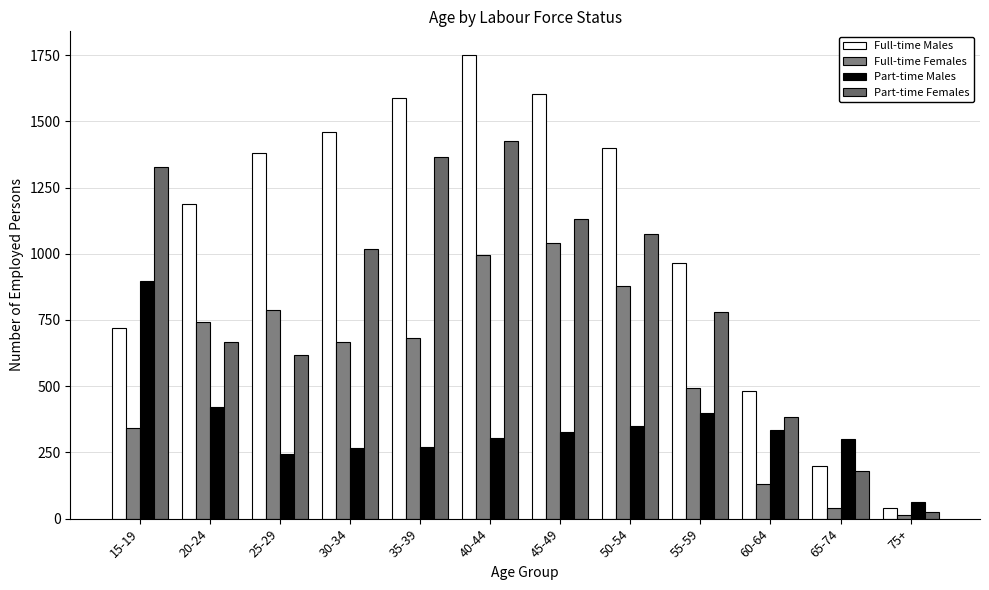

What is the maximum value for Part-time Males?

897